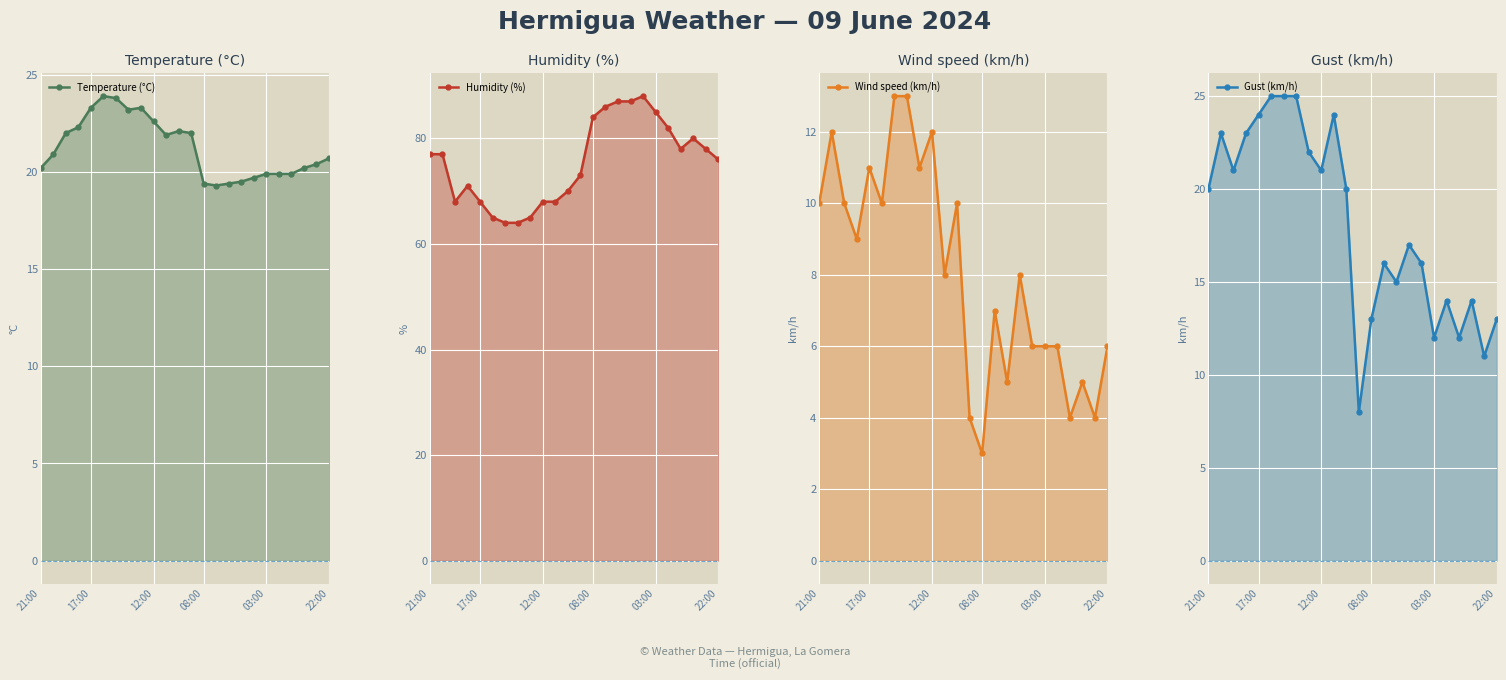

What is the value of the Gust (km/h) point at the 2nd from the left?

23.0